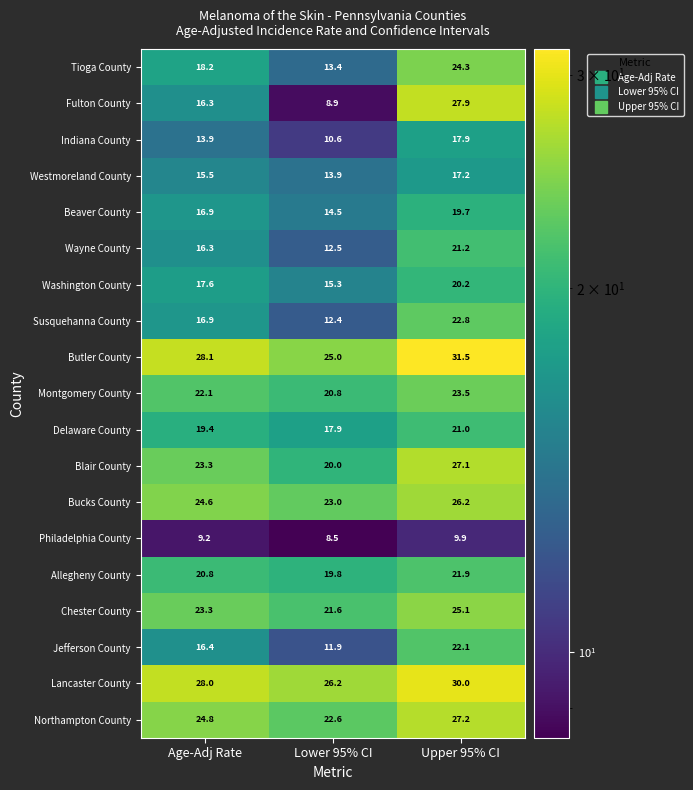

Rank the series at Lower 95% CI from highest to lowest value.

Lancaster County, Butler County, Bucks County, Northampton County, Chester County, Montgomery County, Blair County, Allegheny County, Delaware County, Washington County, Beaver County, Westmoreland County, Tioga County, Wayne County, Susquehanna County, Jefferson County, Indiana County, Fulton County, Philadelphia County